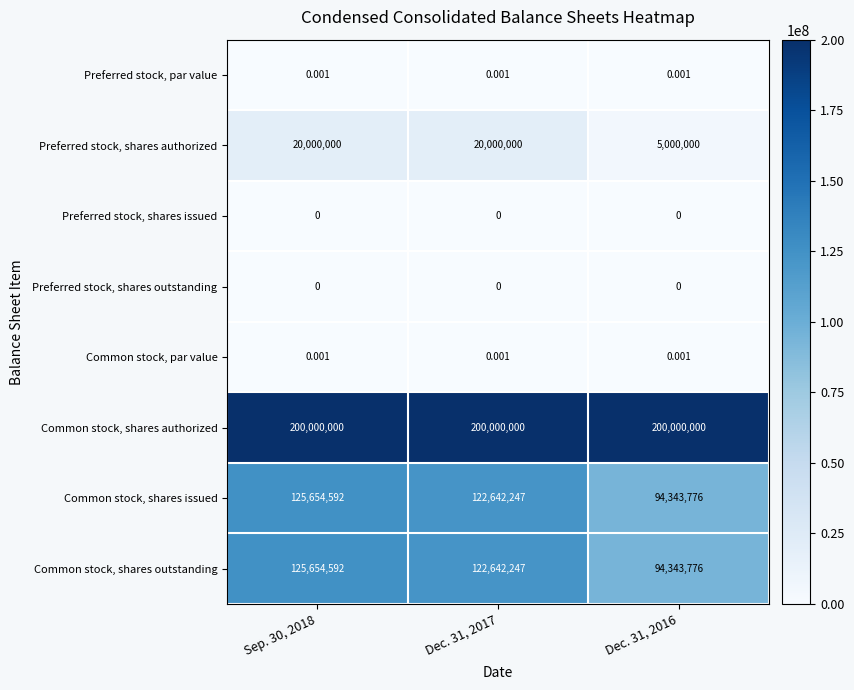

What is the total value across all series at Dec. 31, 2016?

393687552.0